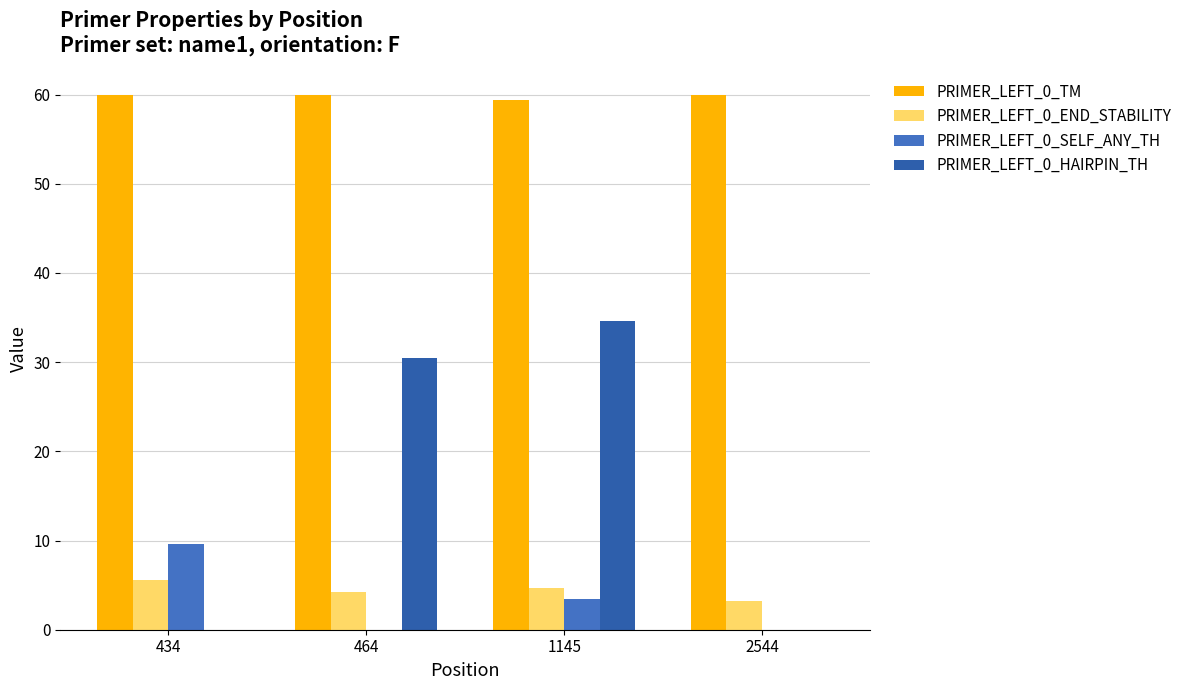

What is the sum of all PRIMER_LEFT_0_HAIRPIN_TH values?

65.0